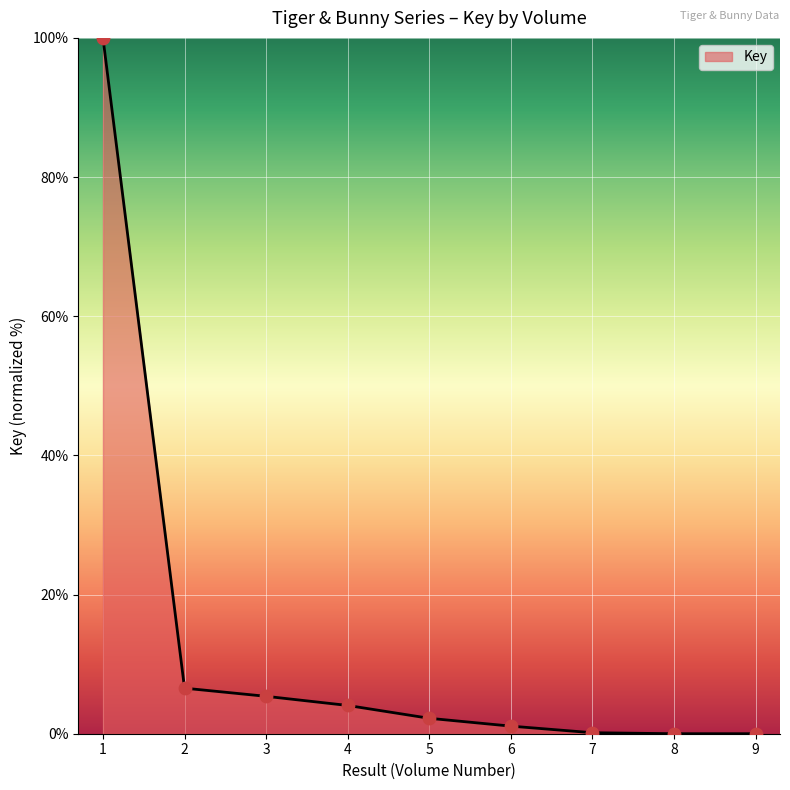

Which has a higher value, 7 or 1?

1